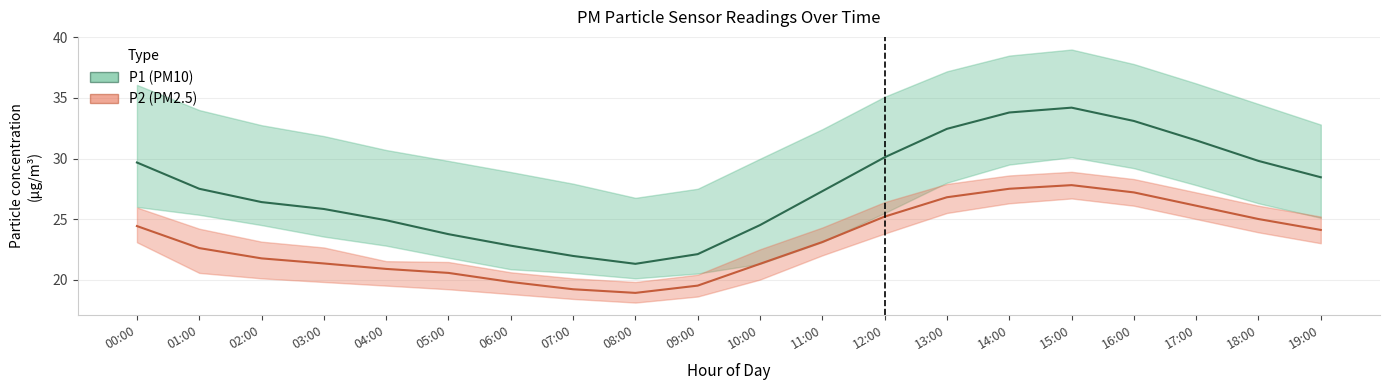

What is the difference between the second highest and minimum values in the P2 series?

8.6